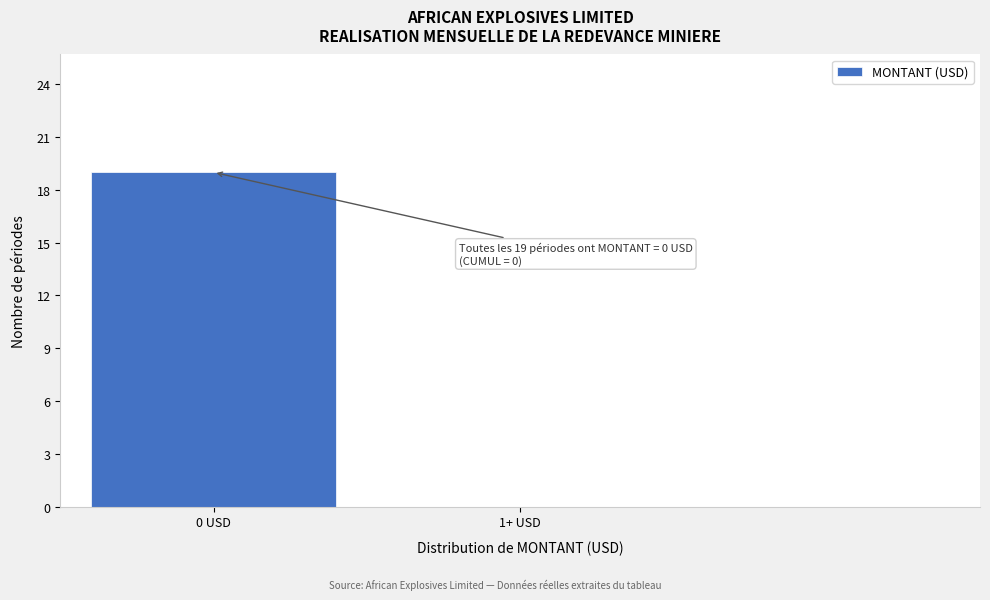

Reading left to right, list all the values displayed in this chart.

0 USD=19	1+ USD=0